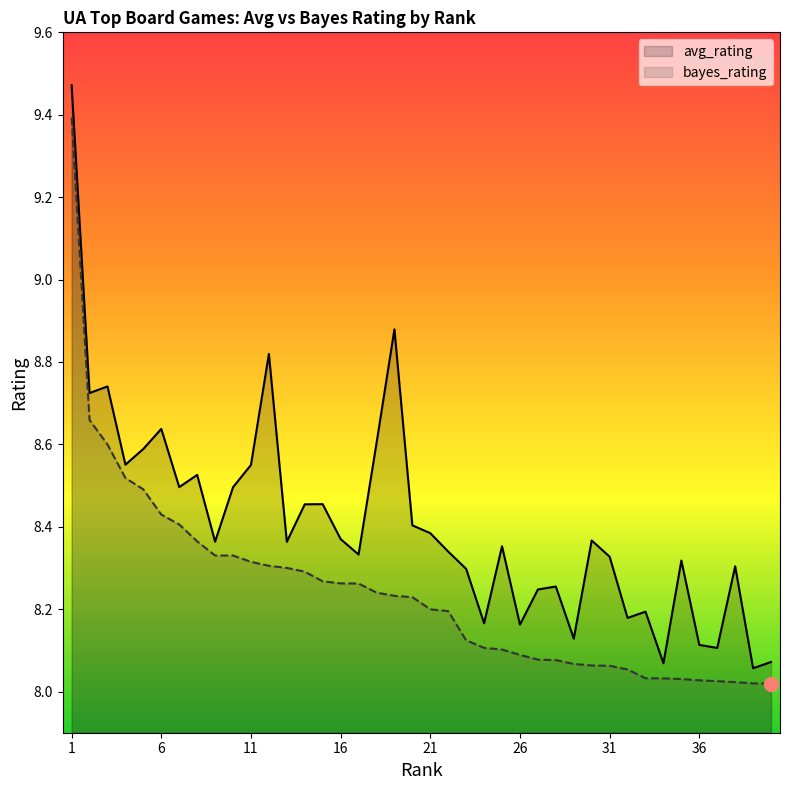

What is the maximum value shown in the chart?

9.5